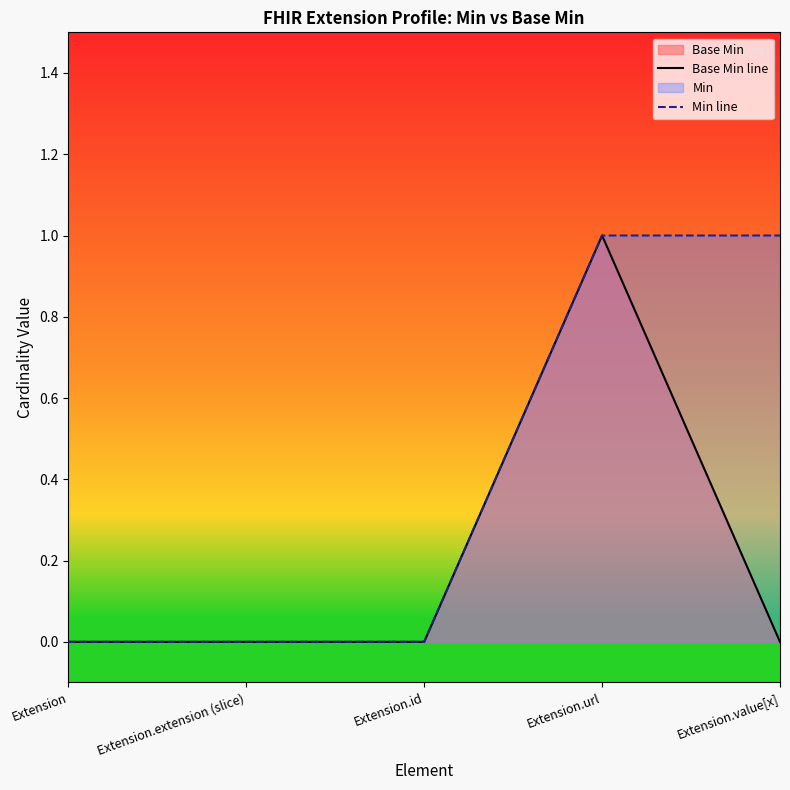

True or false: Min line and Base Min line cross at least once.

False